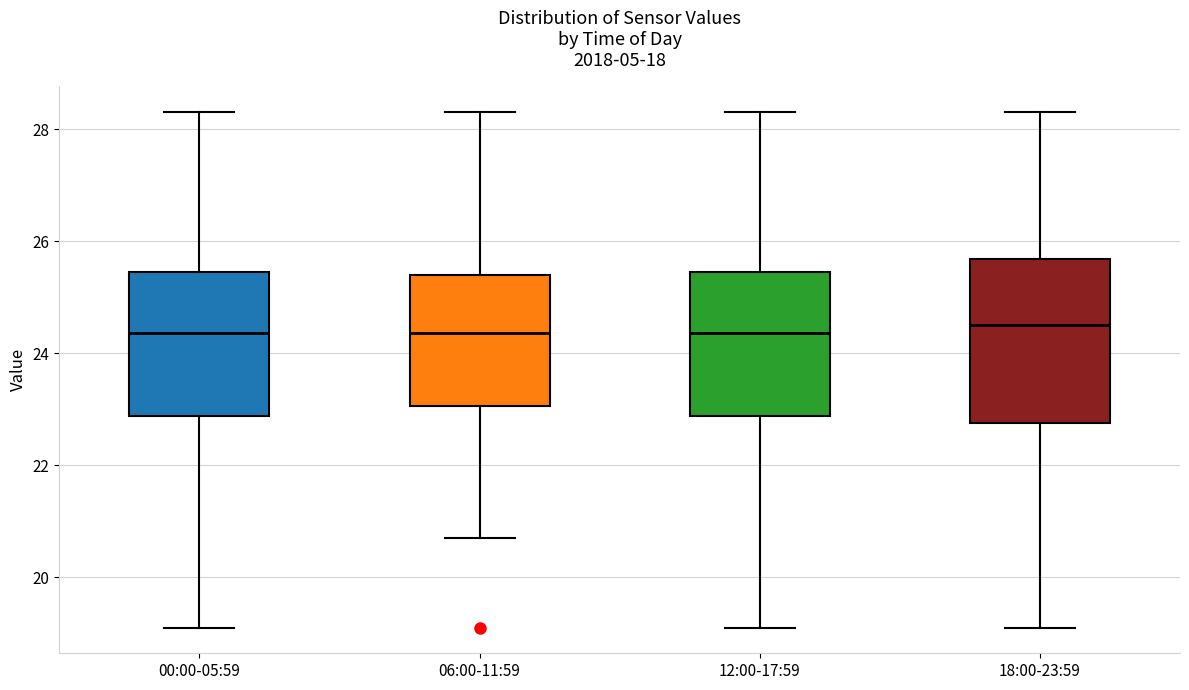

Which box is the tallest, from its lower edge to its upper edge?

18:00-23:59